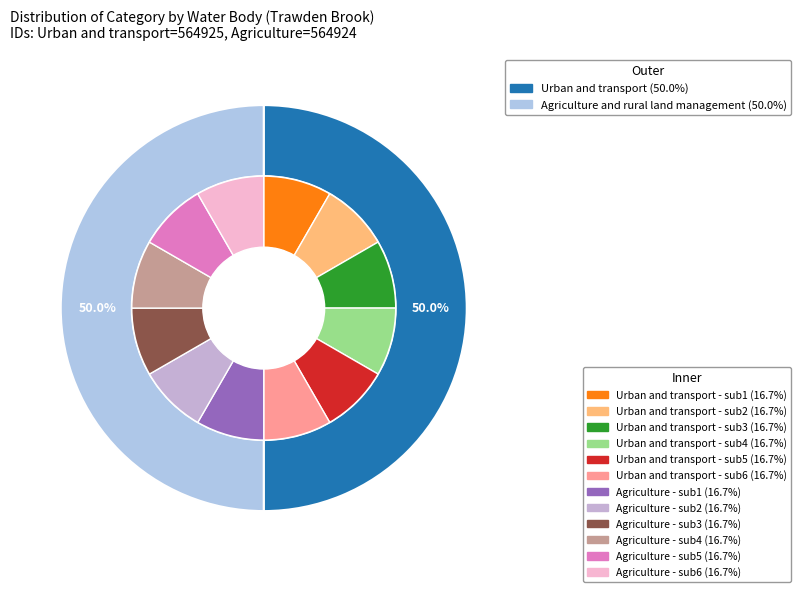

To the nearest percent, what is the average slice percentage?

50%